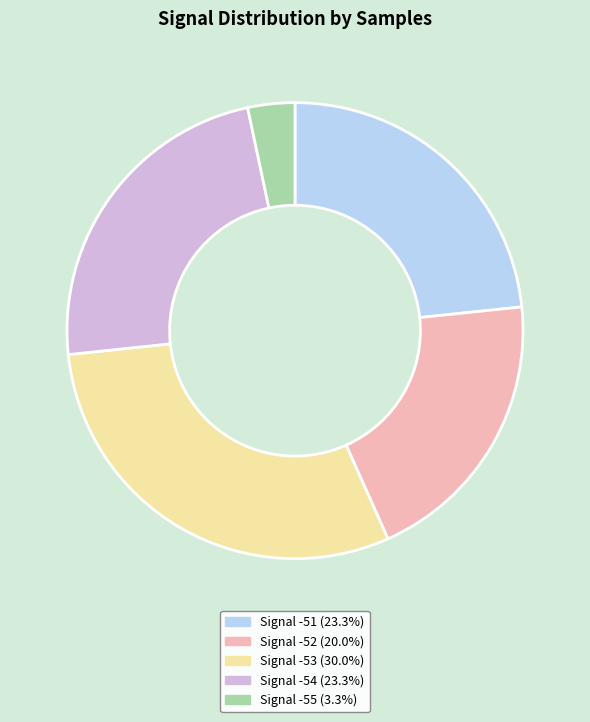

Is there any slice that represents more than half of the pie?

No